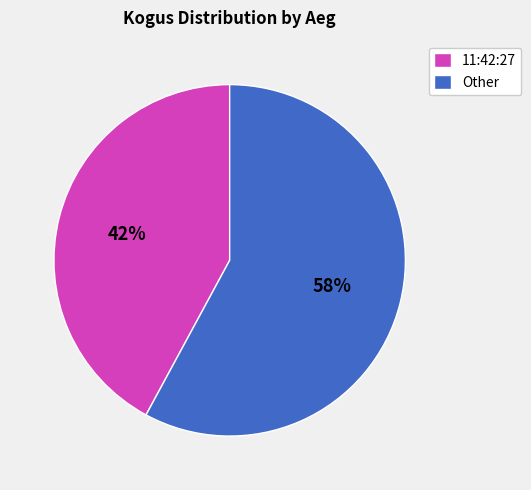

Is the sum of 11:42:27 and Other greater than half?

Yes